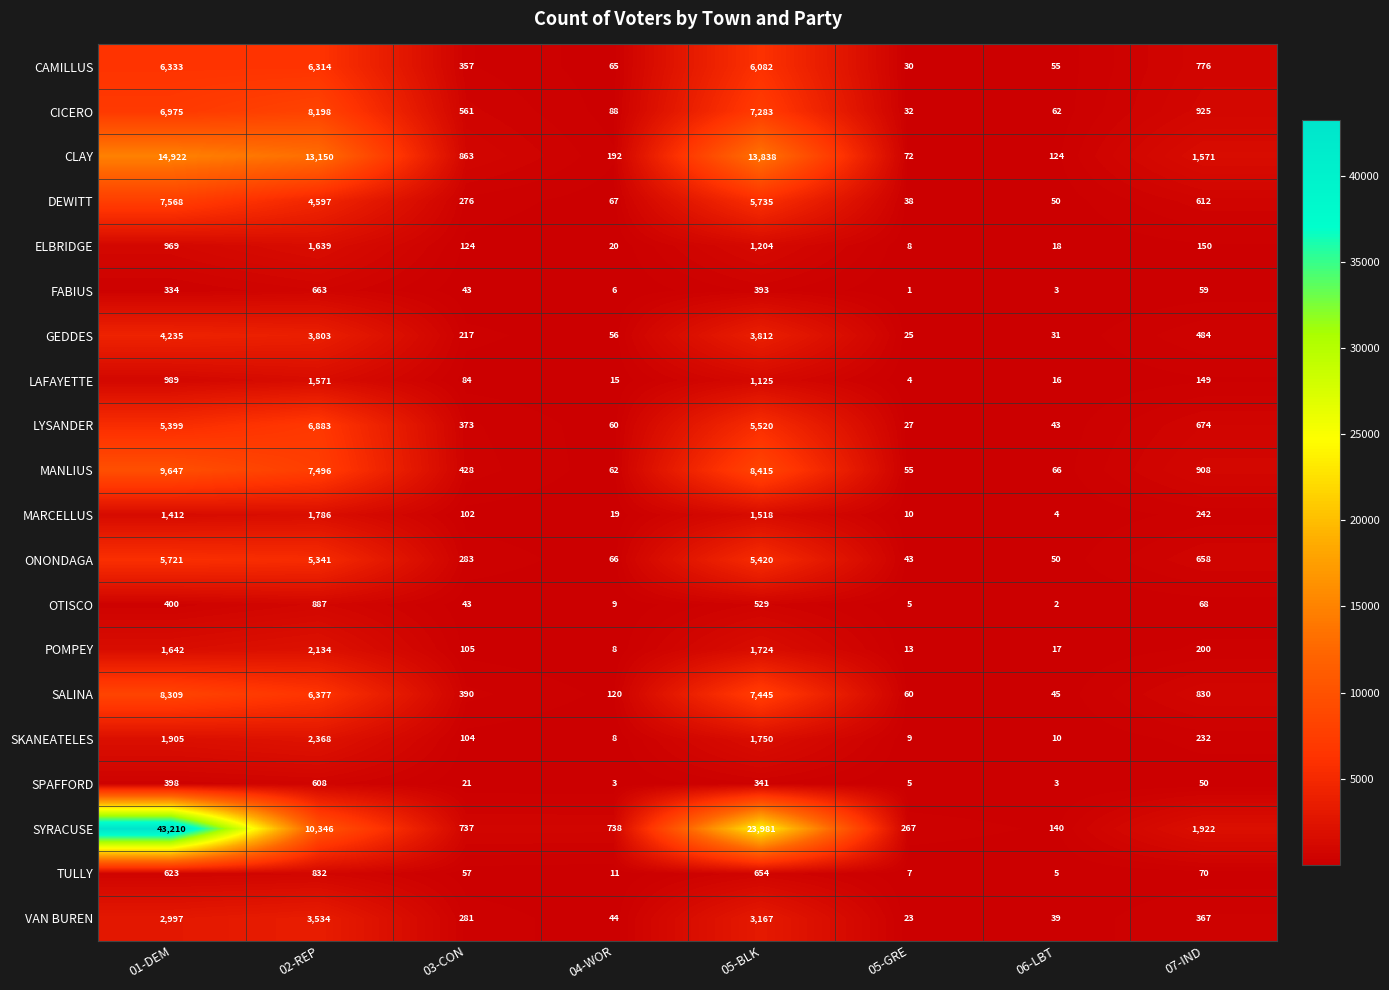

What is the difference between the highest and lowest values at 06-LBT?

138